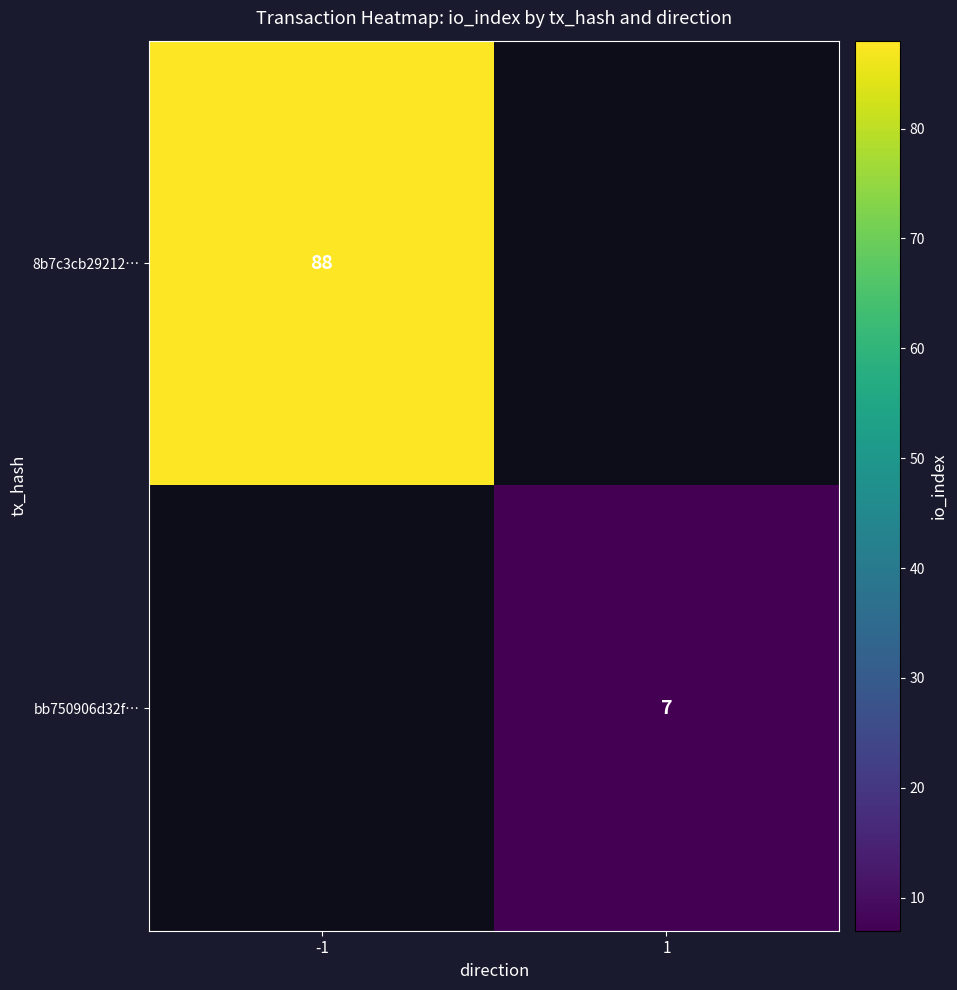

True or false: bb750906d32f… has a value of 7 at 1.

True